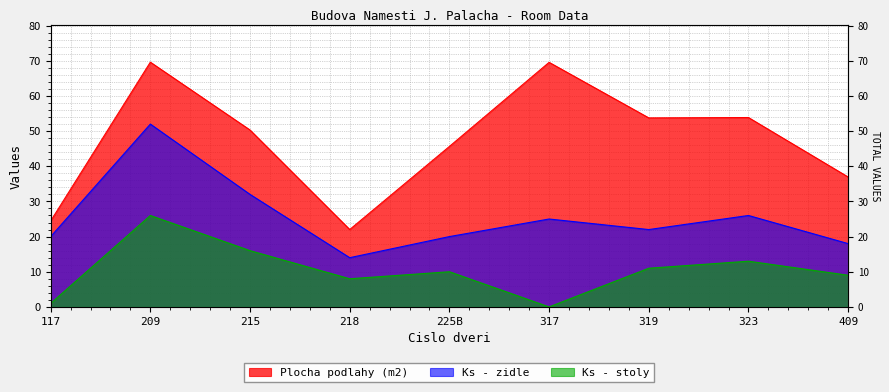

List the labels in order of Plocha podlahy (m2) value, largest first.

209, 317, 323, 319, 215, 225B, 409, 117, 218